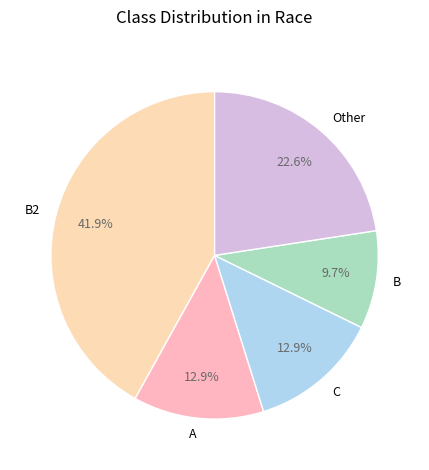

The C slice represents 27% of the pie. True or false?

False